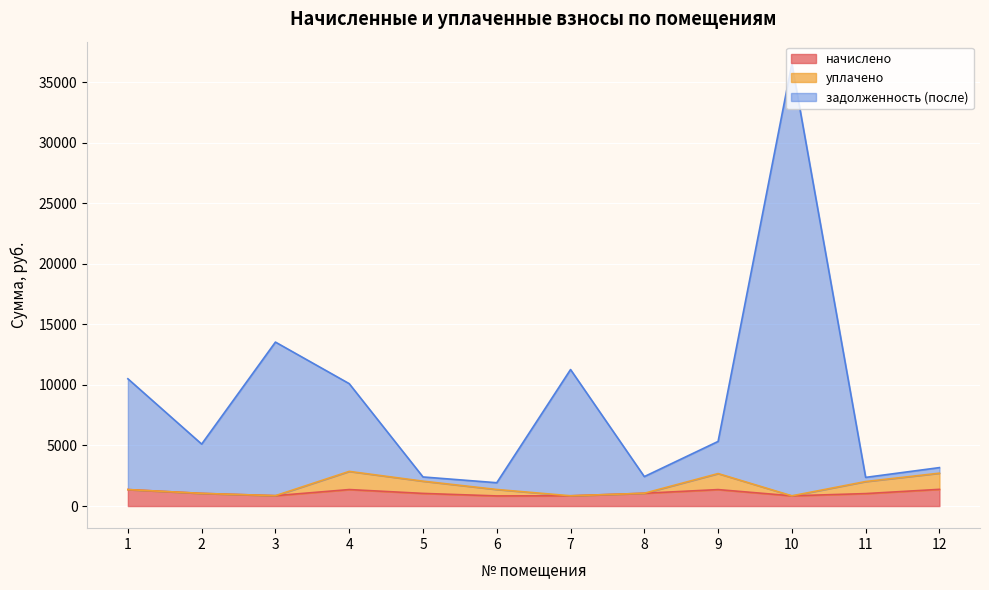

At which category is the sum across all series the highest?

10